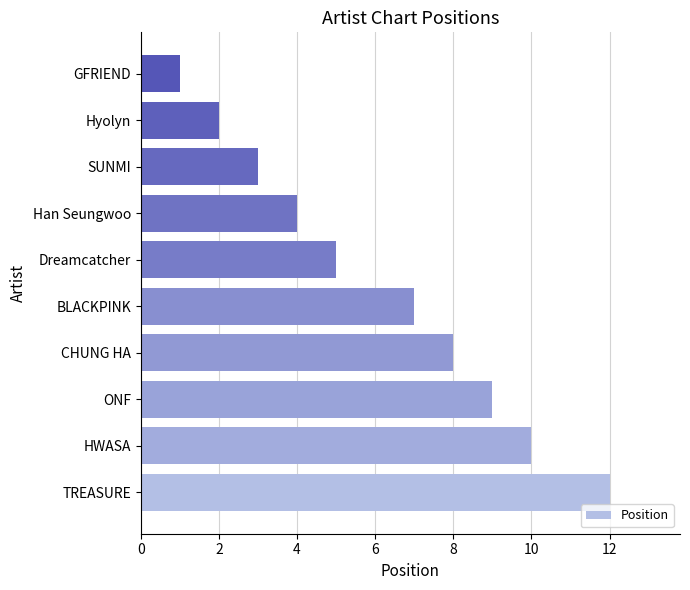

The value at Han Seungwoo is 2. True or false?

False